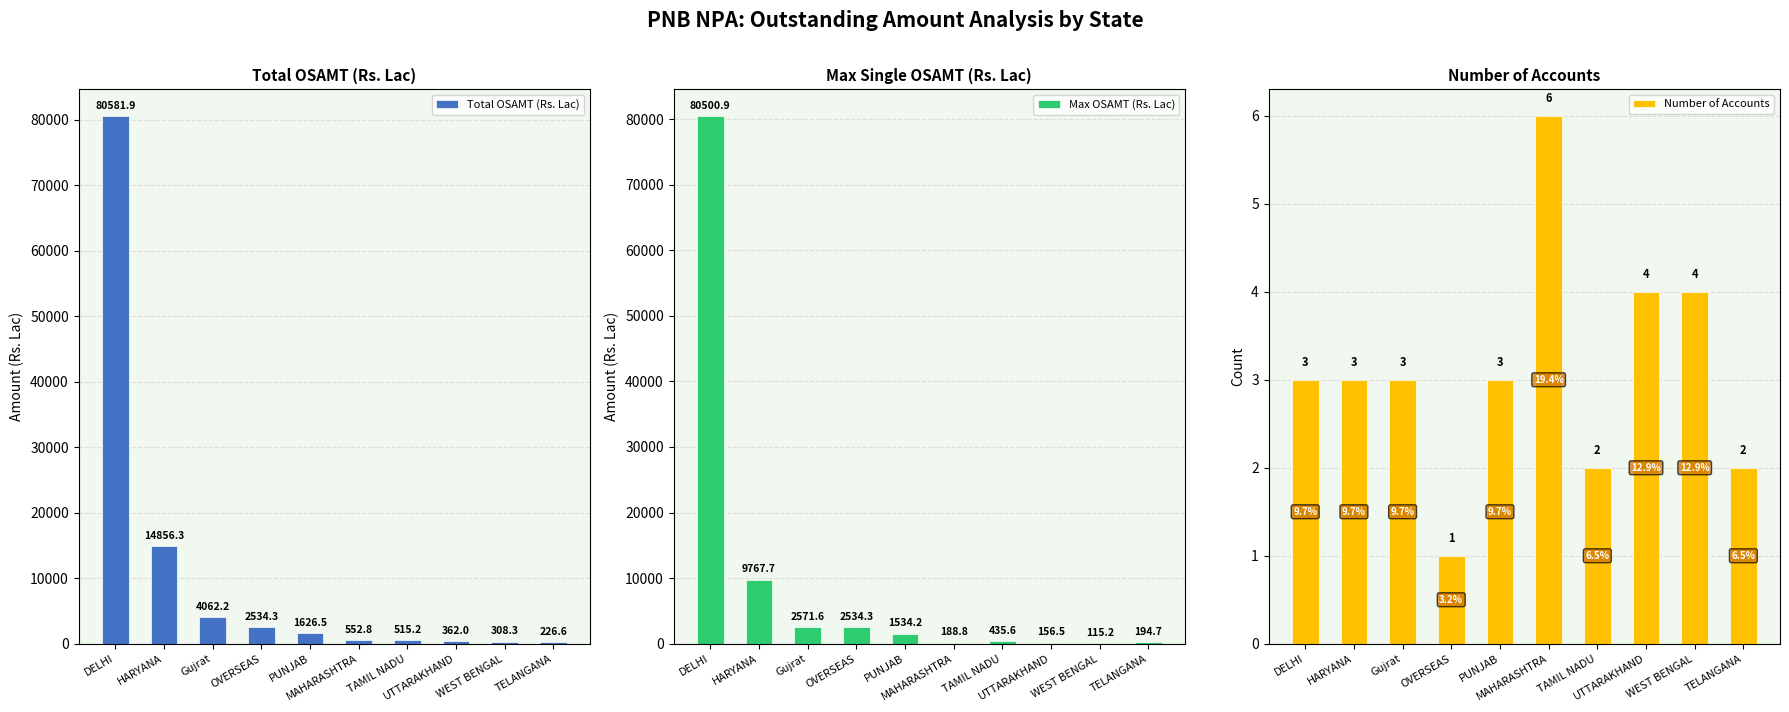

How many distinct data groups are displayed?

3